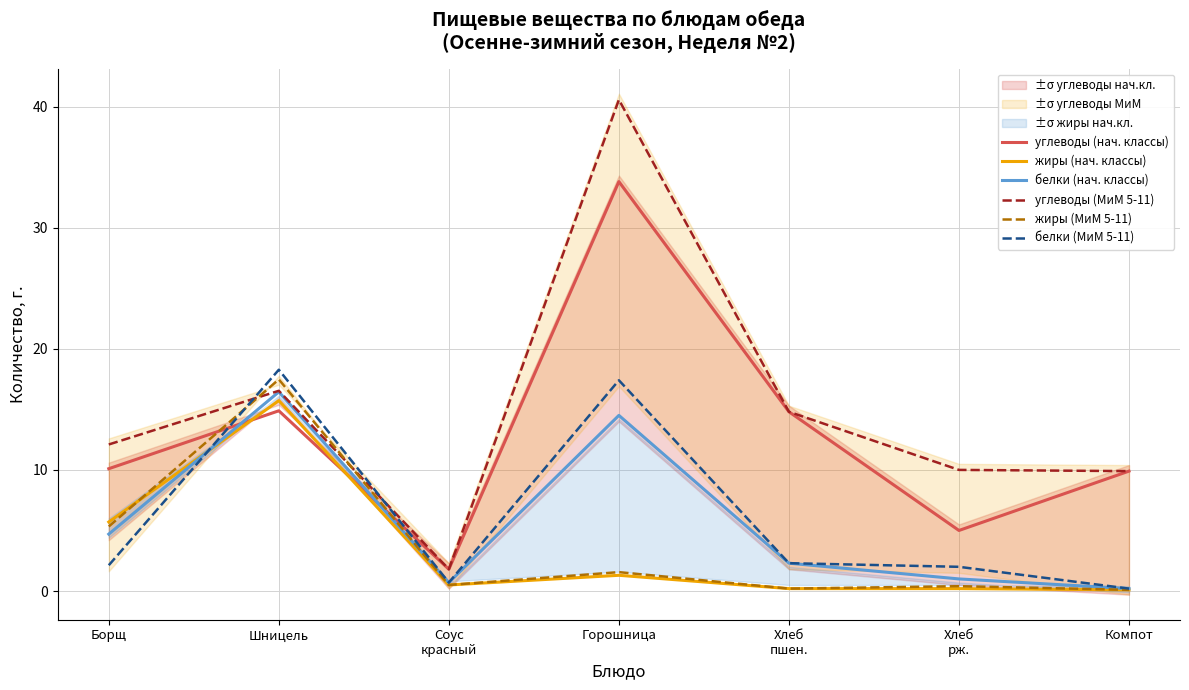

Is it true that белки (нач. классы) equals 2.3 at Хлеб
пшен.?

True